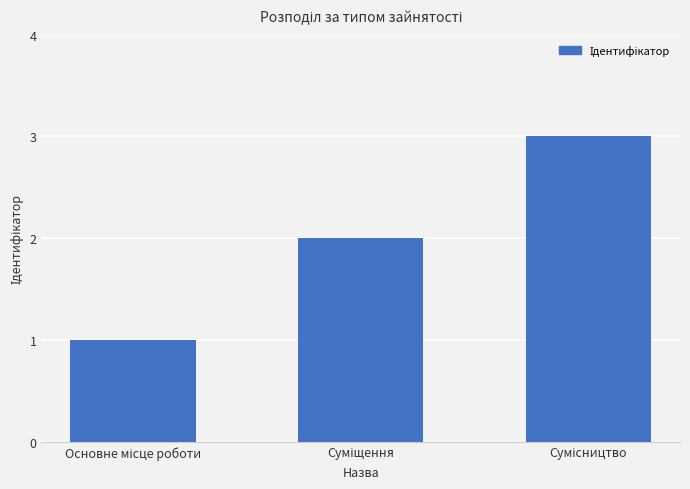

What is the maximum value shown in the chart?

3